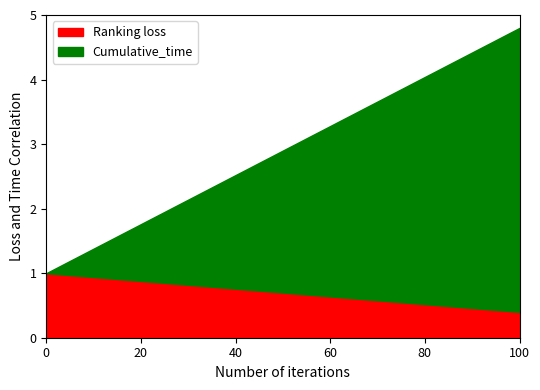

Reading left to right, what are all the values shown in this chart?

Ranking_loss: 1.0	1.0	0.9	0.9	0.9	0.8	0.8	0.8	0.8	0.7	0.7	0.7	0.6	0.6	0.6	0.6	0.5	0.5	0.5	0.4	0.4
Cumulative_time: 1.0	1.2	1.4	1.6	1.8	1.9	2.1	2.3	2.5	2.7	2.9	3.1	3.3	3.5	3.7	3.9	4.0	4.2	4.4	4.6	4.8